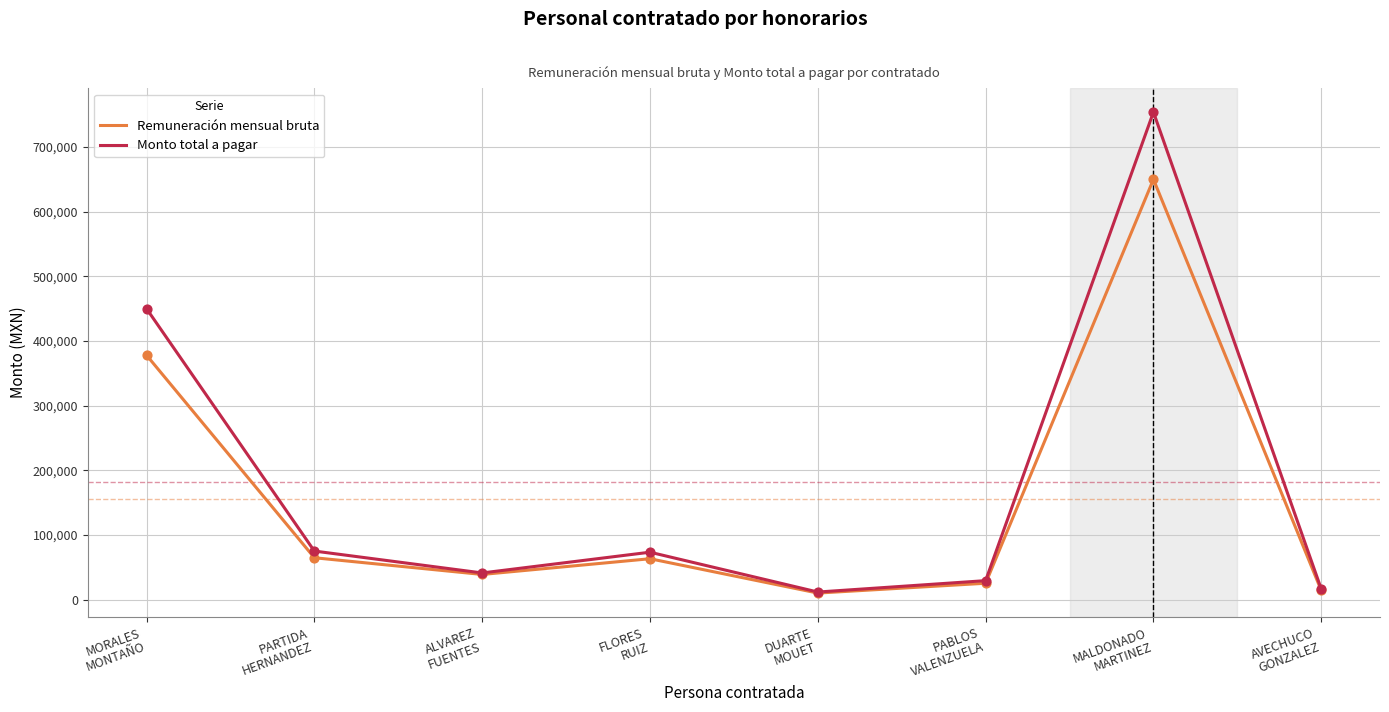

What are all the series names shown in the legend?

Remuneración mensual bruta, Monto total a pagar